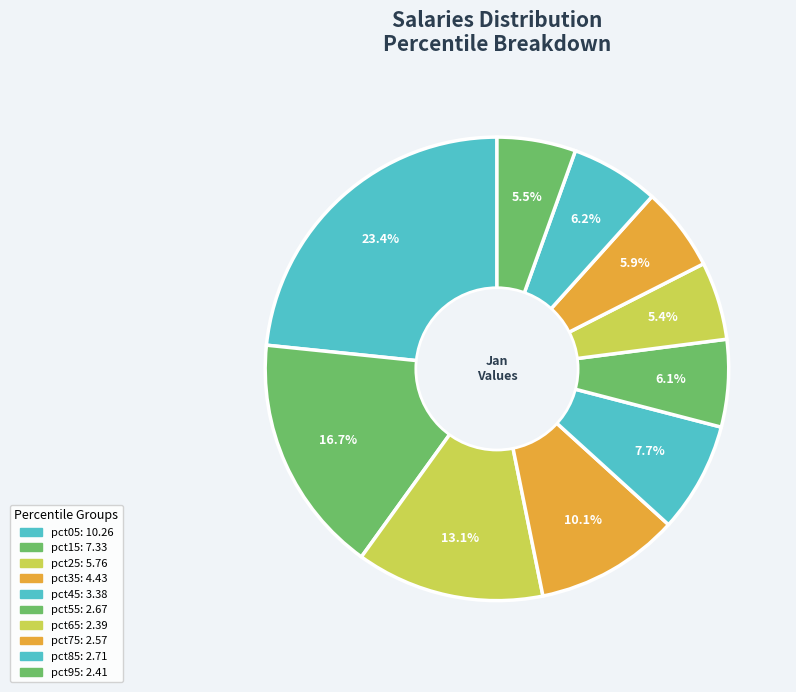

How many segments does this pie chart have?

10